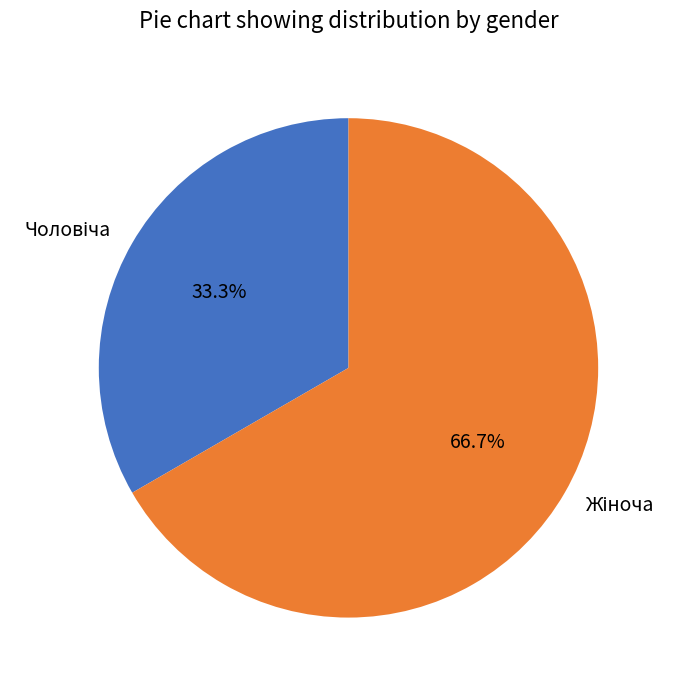

How many segments does this pie chart have?

2